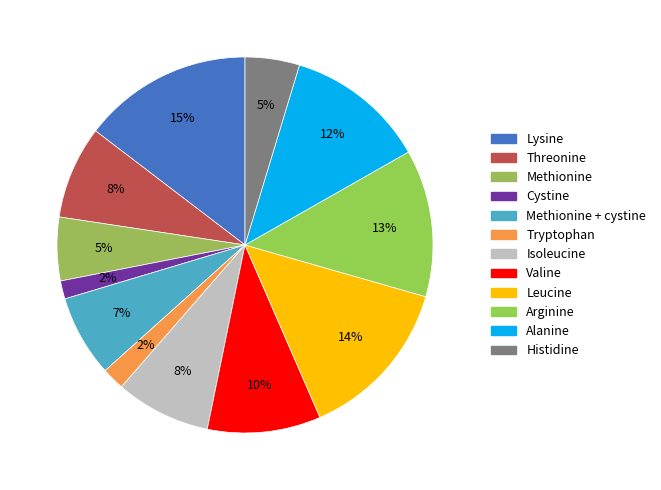

What is the largest slice in the pie chart?

Lysine